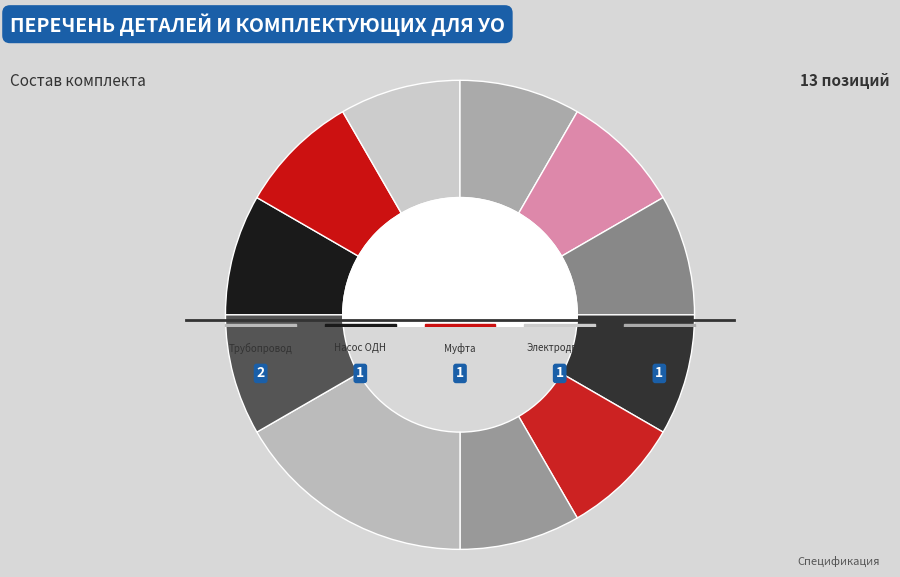

To the nearest percent, what is the average slice percentage?

9%